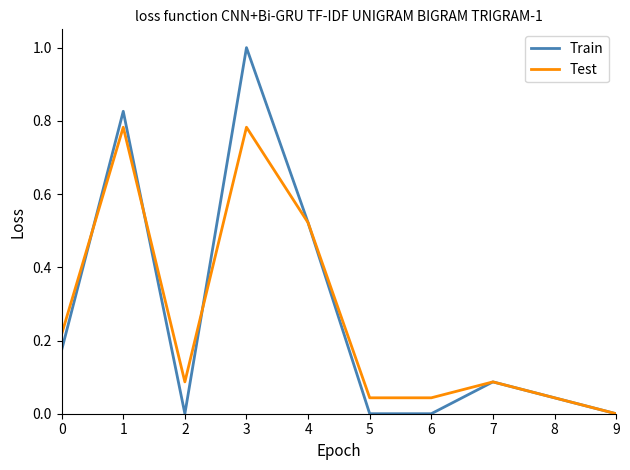

What is the sum of all Test values?

2.6